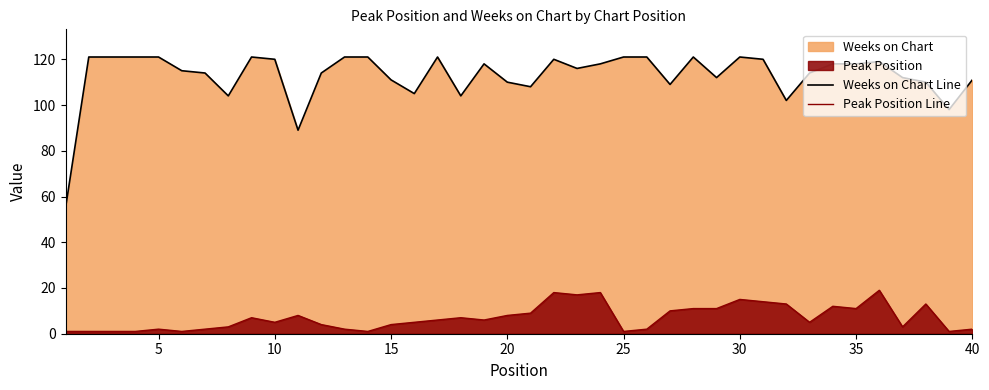

Is the value of Weeks on Chart Line at 20 greater than the value of Peak Position Line at 10?

Yes